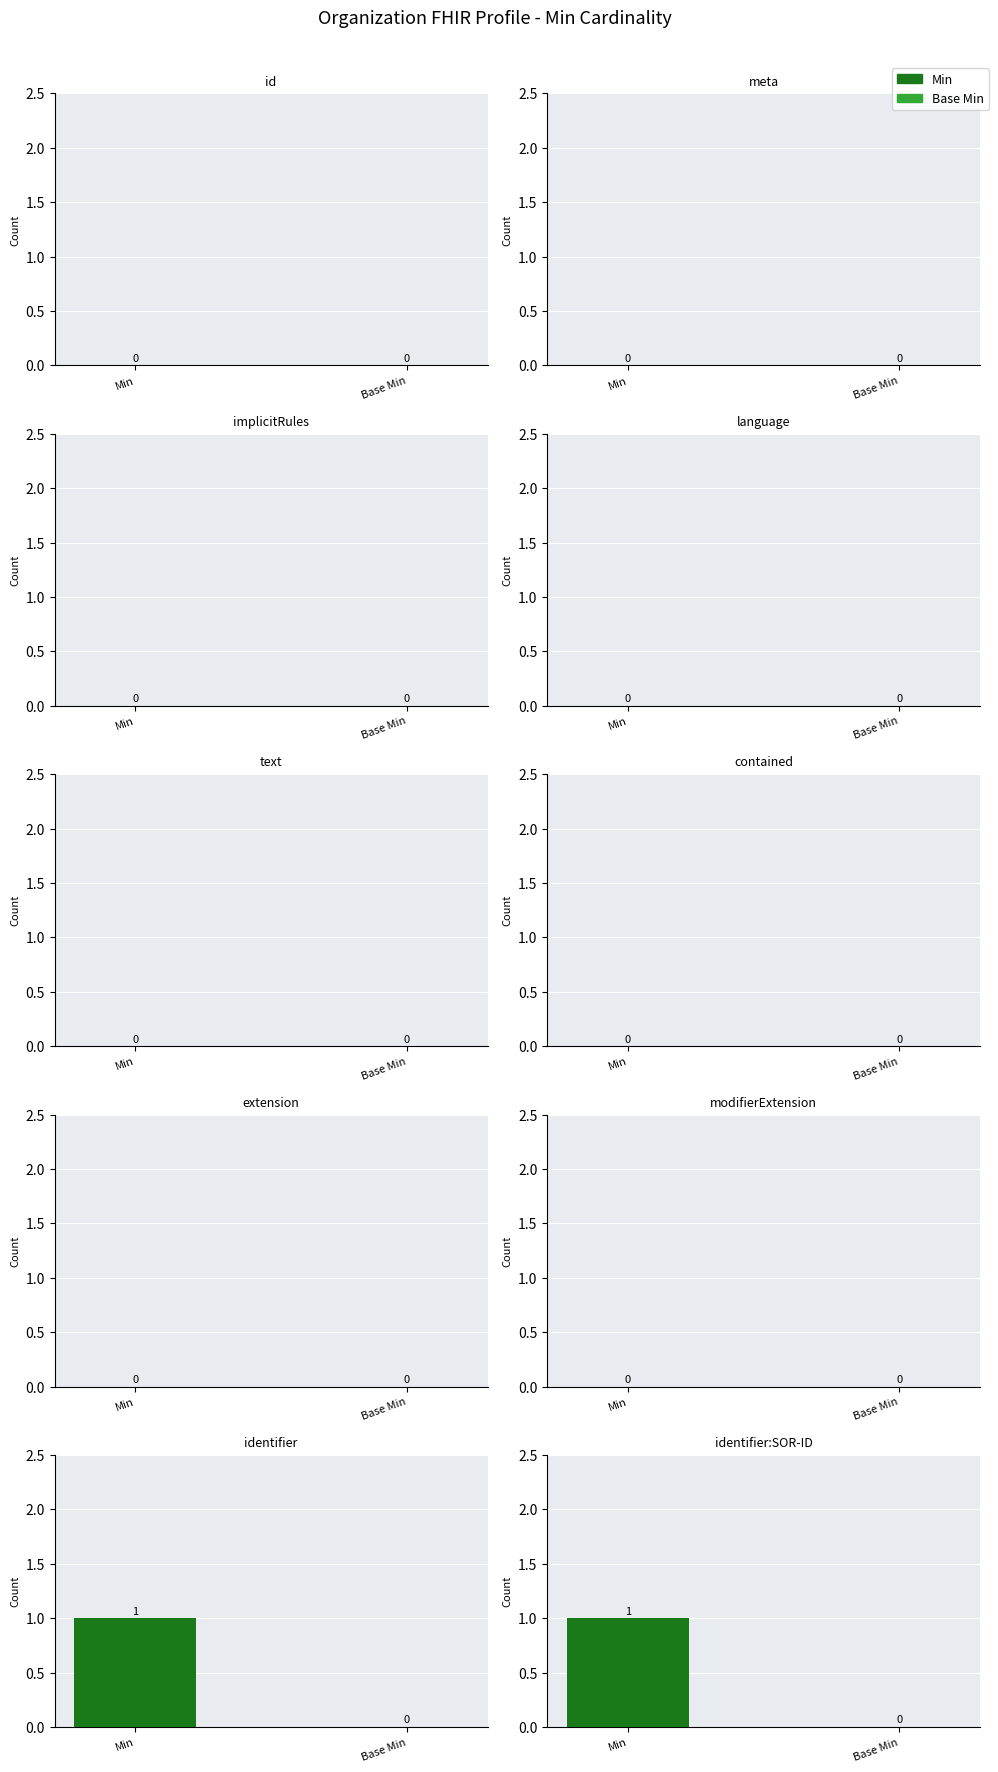

At which category is the sum across all series the highest?

Organization.identifier